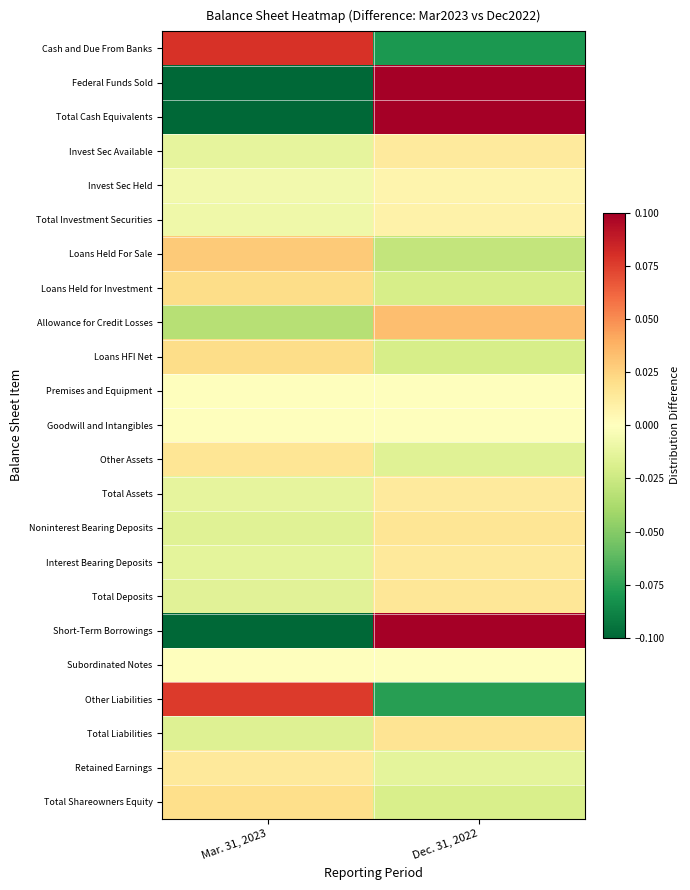

Reading left to right, transcribe all the data shown in this chart.

Cash and Due From Banks: Mar. 31, 2023=0.1	Dec. 31, 2022=-0.1
Federal Funds Sold: Mar. 31, 2023=-0.3	Dec. 31, 2022=0.3
Total Cash Equivalents: Mar. 31, 2023=-0.2	Dec. 31, 2022=0.2
Invest Sec Available: Mar. 31, 2023=-0.0	Dec. 31, 2022=0.0
Invest Sec Held: Mar. 31, 2023=-0.0	Dec. 31, 2022=0.0
Total Investment Securities: Mar. 31, 2023=-0.0	Dec. 31, 2022=0.0
Loans Held For Sale: Mar. 31, 2023=0.0	Dec. 31, 2022=-0.0
Loans Held for Investment: Mar. 31, 2023=0.0	Dec. 31, 2022=-0.0
Allowance for Credit Losses: Mar. 31, 2023=-0.0	Dec. 31, 2022=0.0
Loans HFI Net: Mar. 31, 2023=0.0	Dec. 31, 2022=-0.0
Premises and Equipment: Mar. 31, 2023=-0.0	Dec. 31, 2022=0.0
Goodwill and Intangibles: Mar. 31, 2023=-0.0	Dec. 31, 2022=0.0
Other Assets: Mar. 31, 2023=0.0	Dec. 31, 2022=-0.0
Total Assets: Mar. 31, 2023=-0.0	Dec. 31, 2022=0.0
Noninterest Bearing Deposits: Mar. 31, 2023=-0.0	Dec. 31, 2022=0.0
Interest Bearing Deposits: Mar. 31, 2023=-0.0	Dec. 31, 2022=0.0
Total Deposits: Mar. 31, 2023=-0.0	Dec. 31, 2022=0.0
Short-Term Borrowings: Mar. 31, 2023=-0.4	Dec. 31, 2022=0.4
Subordinated Notes: Mar. 31, 2023=0.0	Dec. 31, 2022=0.0
Other Liabilities: Mar. 31, 2023=0.1	Dec. 31, 2022=-0.1
Total Liabilities: Mar. 31, 2023=-0.0	Dec. 31, 2022=0.0
Retained Earnings: Mar. 31, 2023=0.0	Dec. 31, 2022=-0.0
Total Shareowners Equity: Mar. 31, 2023=0.0	Dec. 31, 2022=-0.0